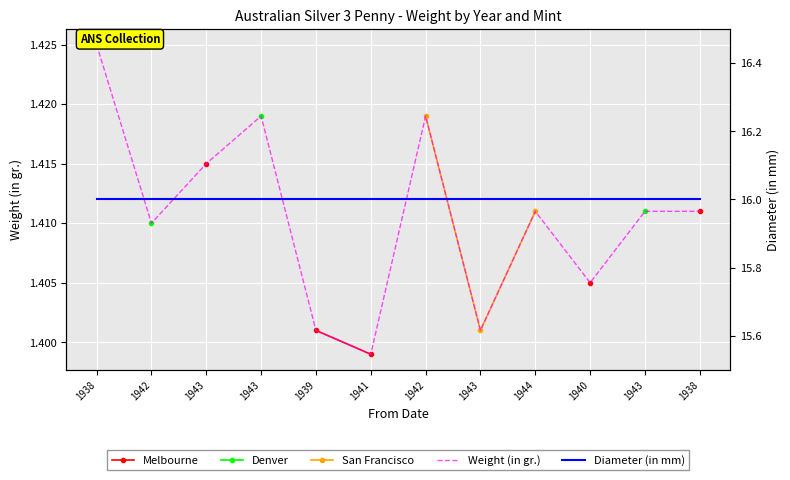

True or false: Denver and Melbourne intersect in this chart.

False